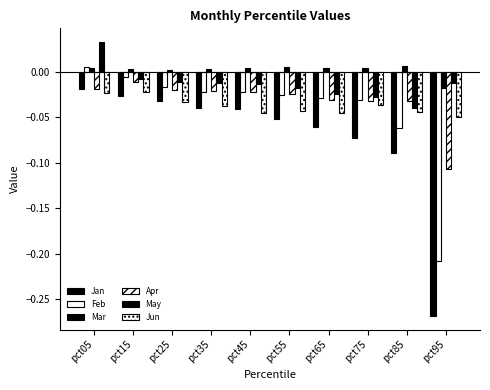

How many series are shown in this chart?

6